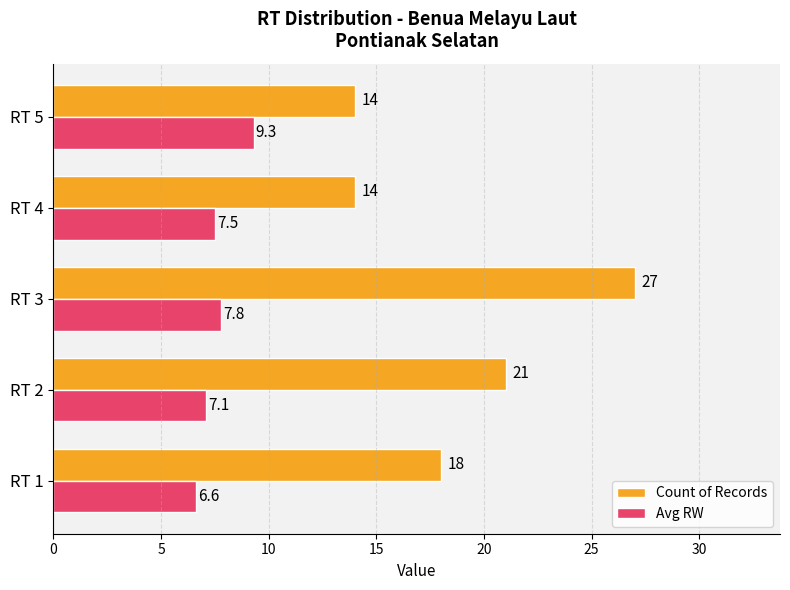

What is the difference between the maximum and minimum values in the Count of Records series?

13.0